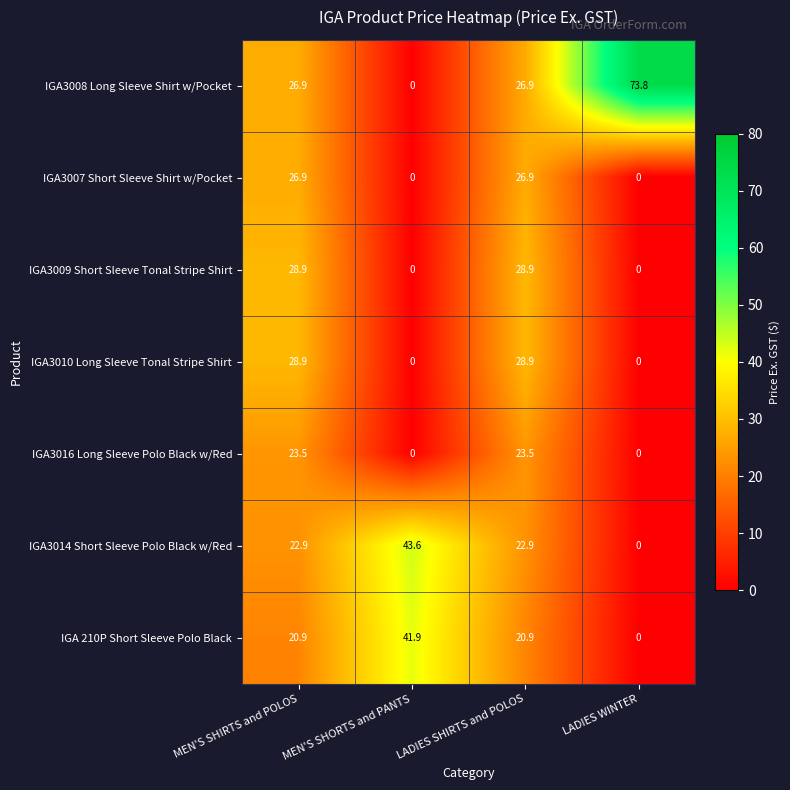

How many values in IGA3016 Long Sleeve Polo Black w/Red are above zero?

2